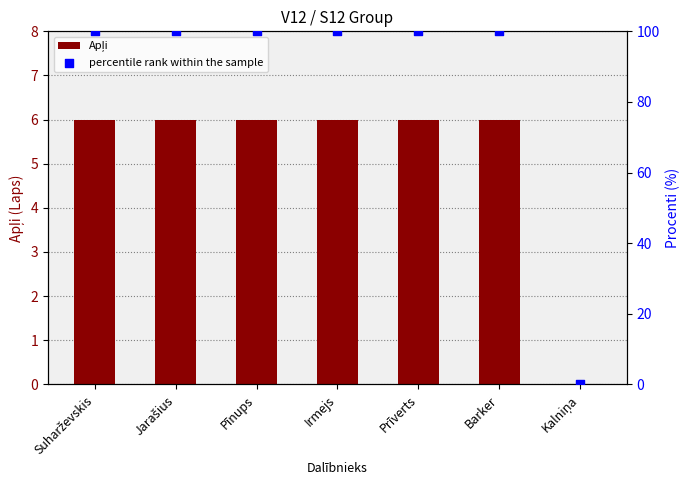

Which series reaches the minimum Y coordinate?

Apļi